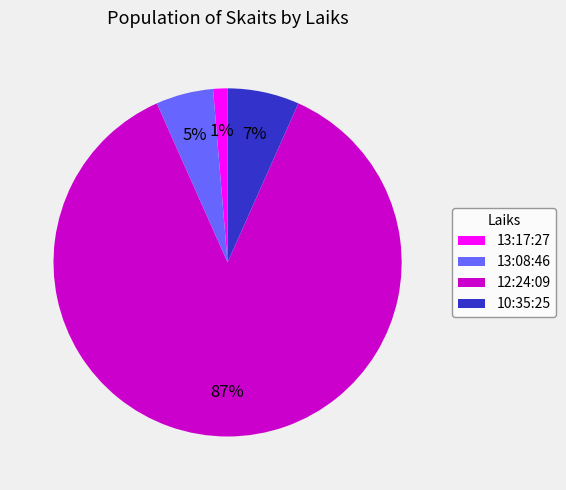

To the nearest percent, what is the difference between the 13:17:27 and 13:08:46 slice percentages?

4%